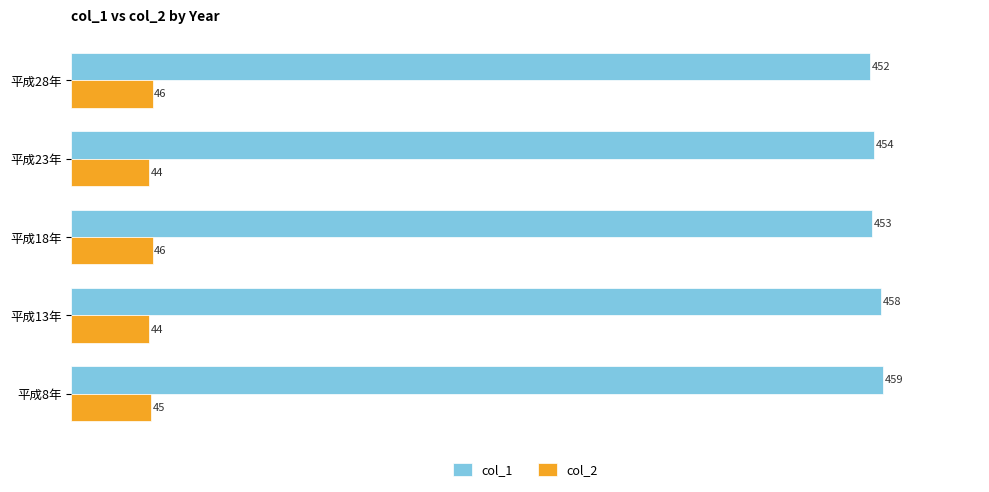

Count the col_1 values in the range 453 to 458.

3